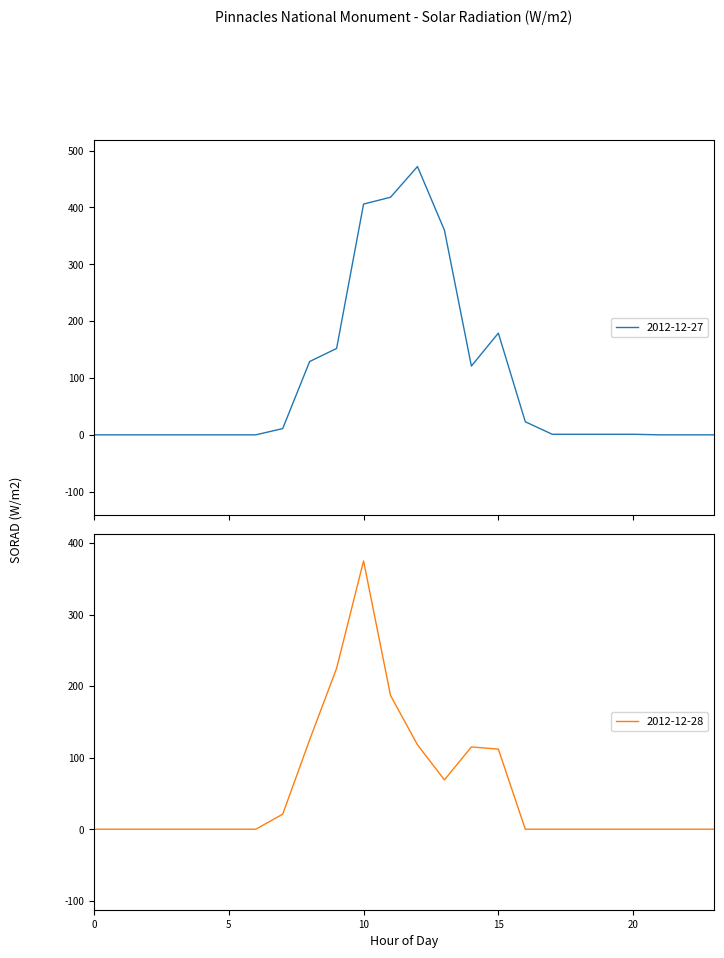

Where is 2012-12-27 nearest to the value 236?

15